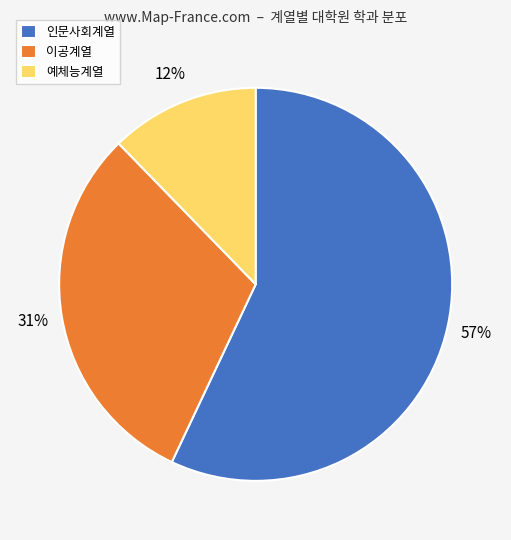

How many slices are in this pie chart?

3